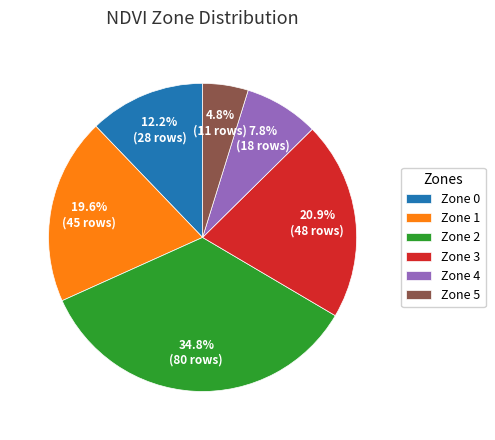

What is the largest slice in the pie chart?

Zone 2